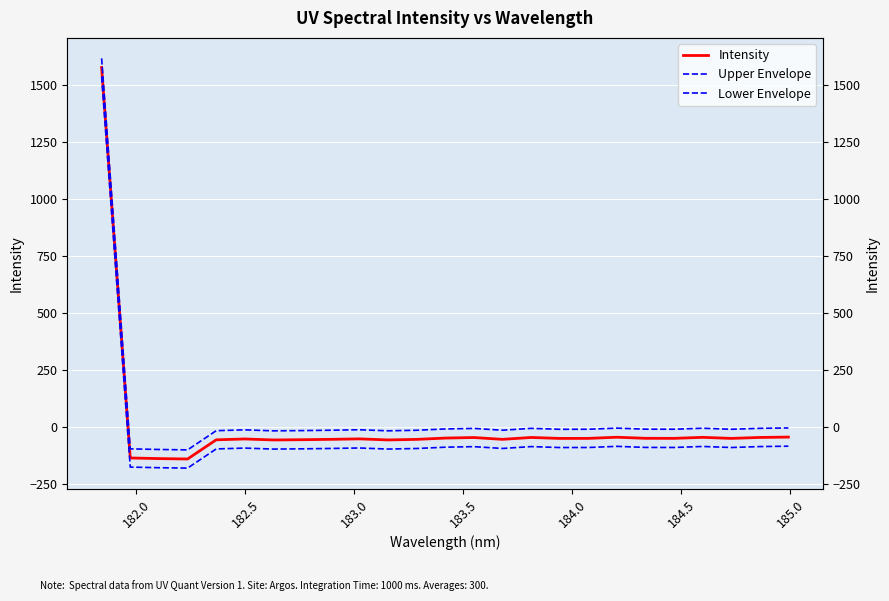

What is the average value of the Lower Envelope series?

-34.6